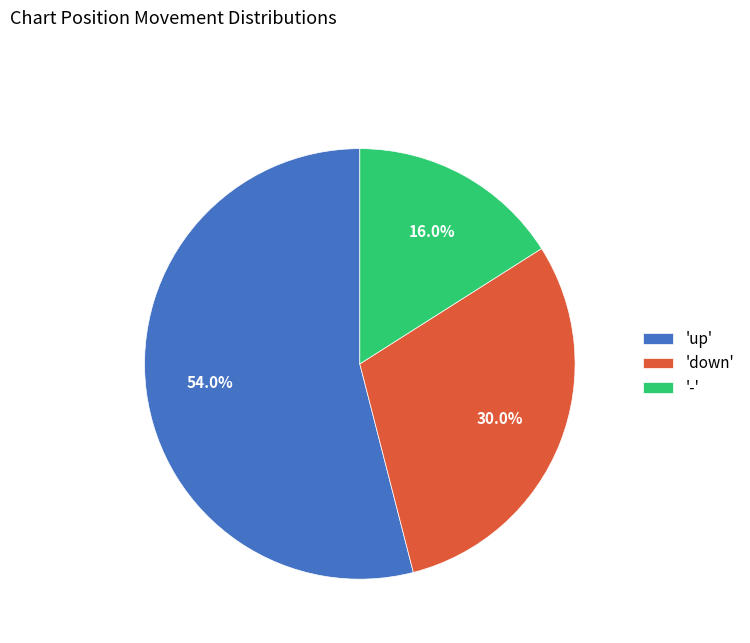

Which slice is the smallest?

'-'